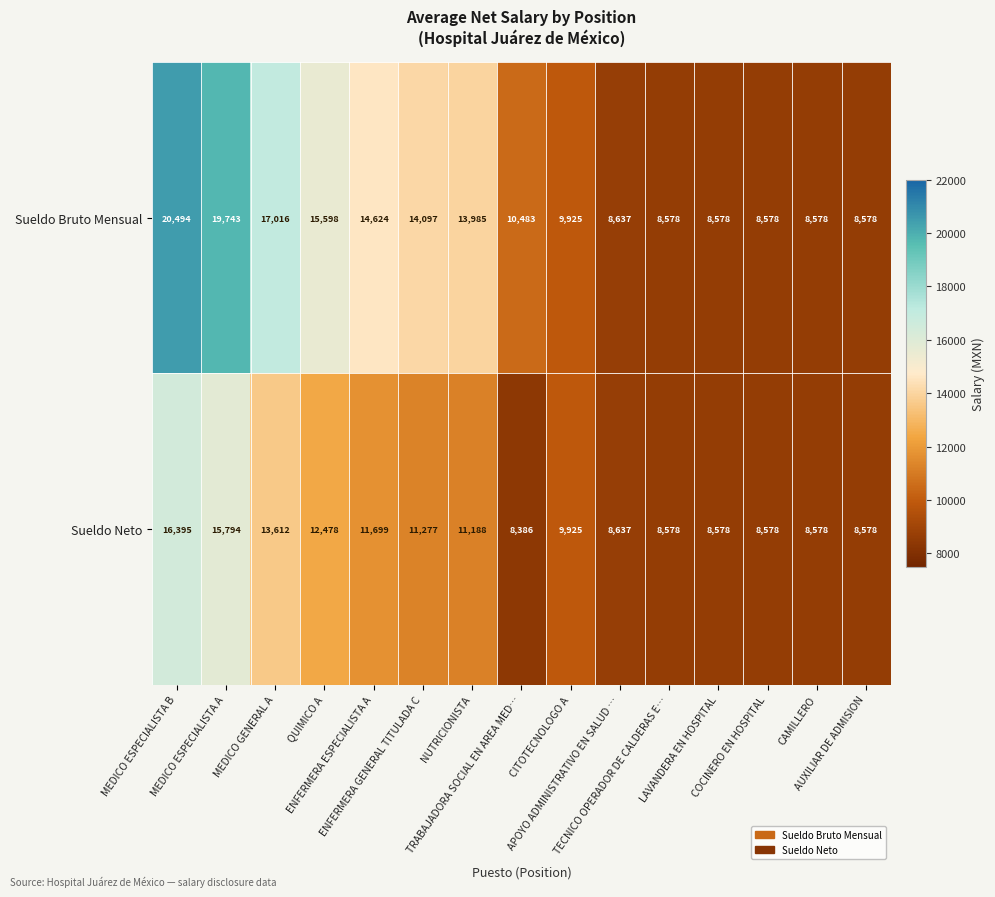

Rank the series by their average value, from lowest to highest.

Sueldo Neto, Sueldo Bruto Mensual